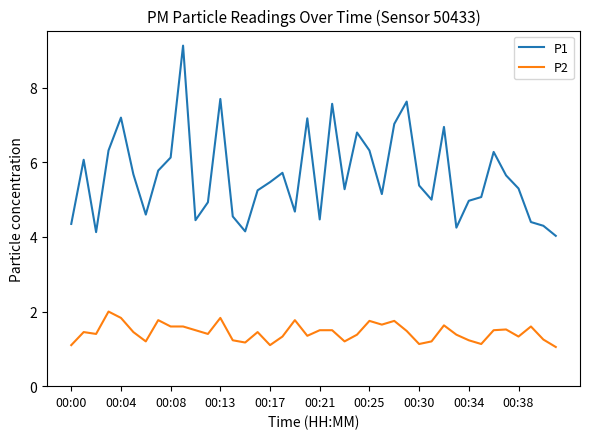

Rank the series by their average value, from highest to lowest.

P1, P2